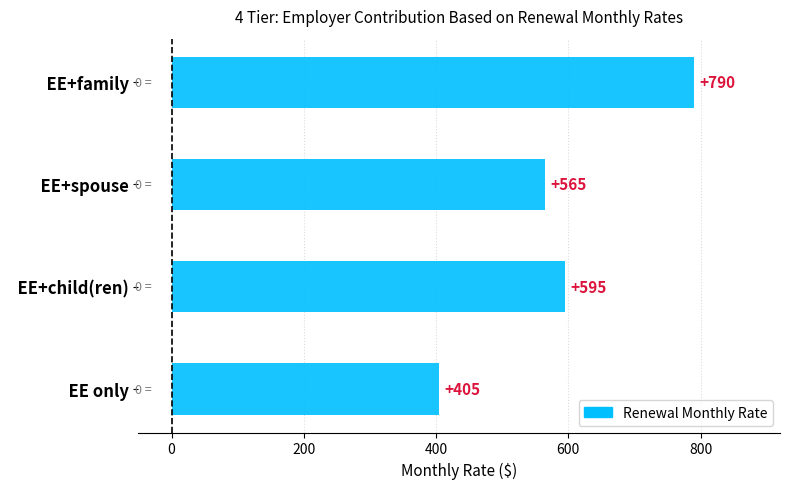

The chart shows a value of 405 at   EE only. True or false?

True